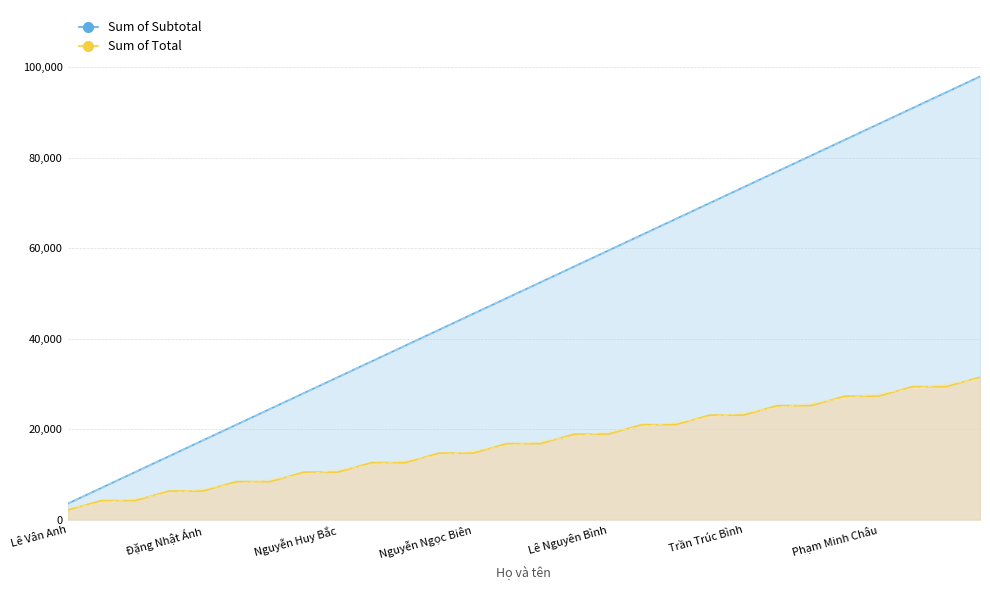

Does the chart display data point markers on the line(s)?

No